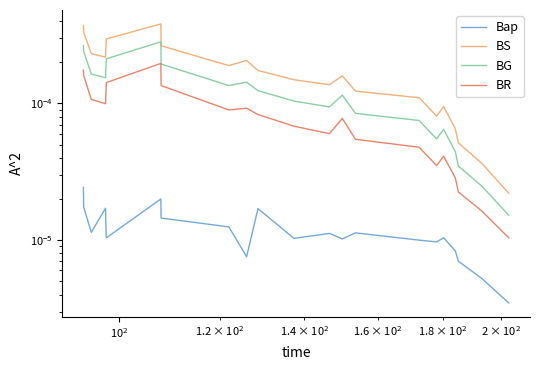

List the series in order of their overall mean, lowest first.

Bap, BR, BG, BS